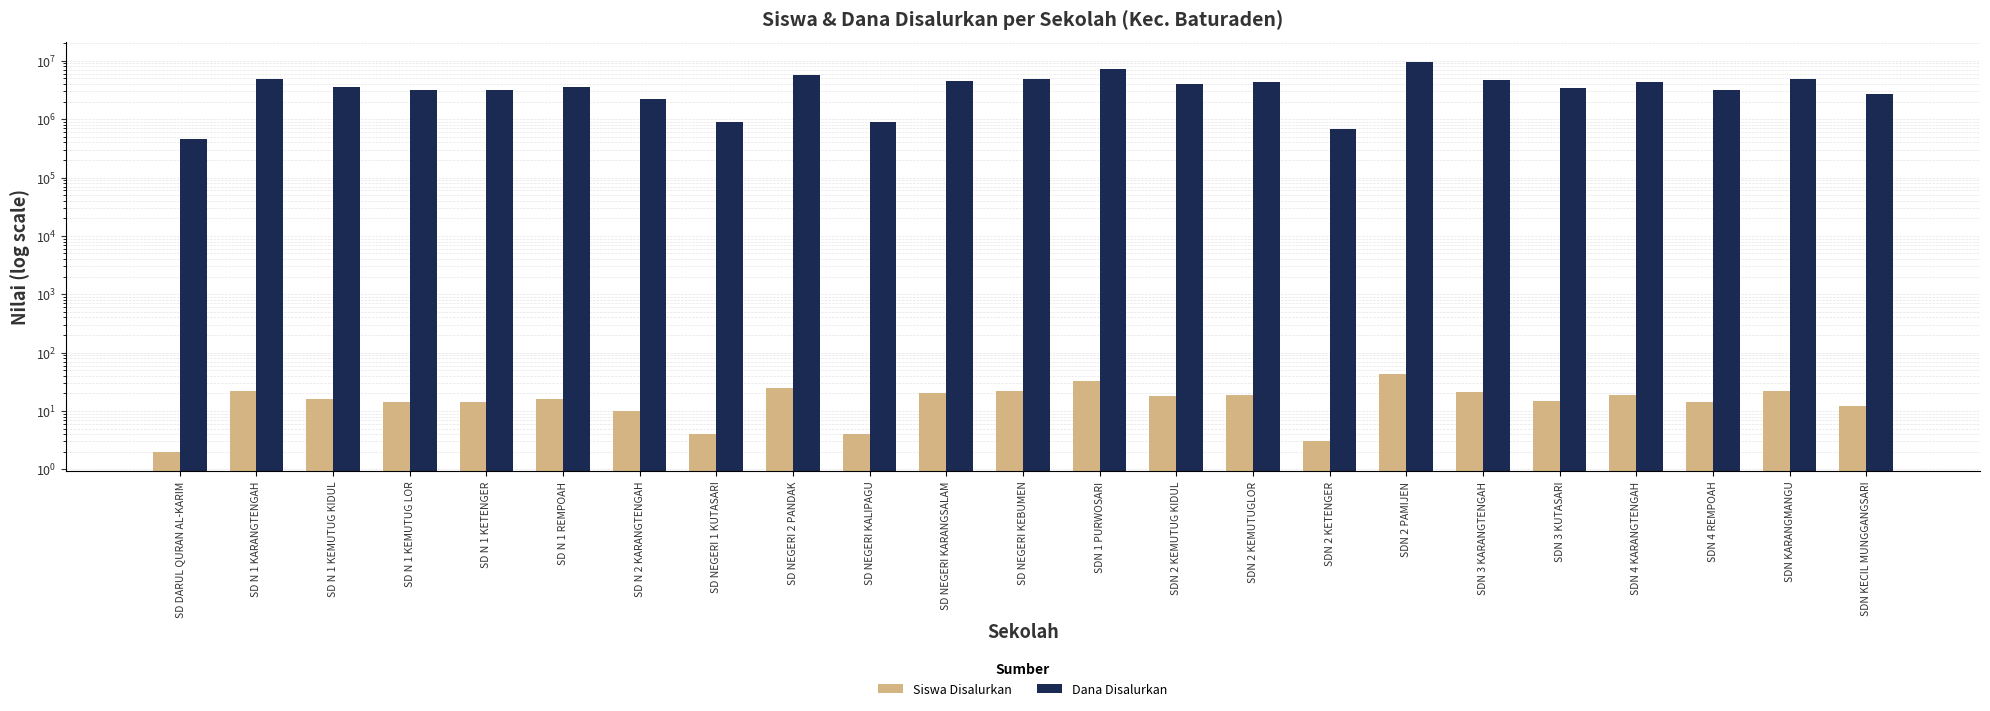

What is the lowest value of the Siswa Disalurkan series?

2